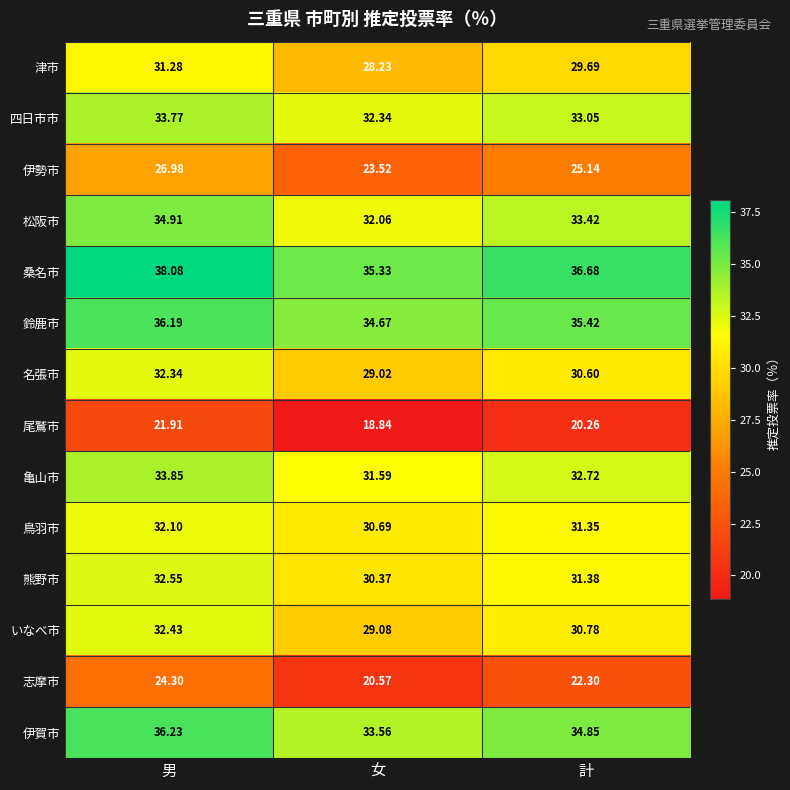

How many categories are shown in the chart?

3